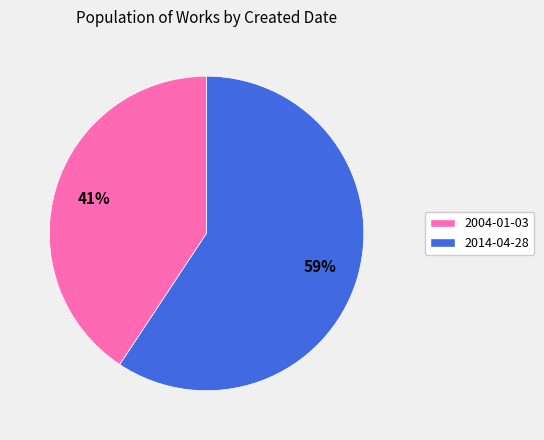

Between 2004-01-03 and 2014-04-28, which is larger?

2014-04-28